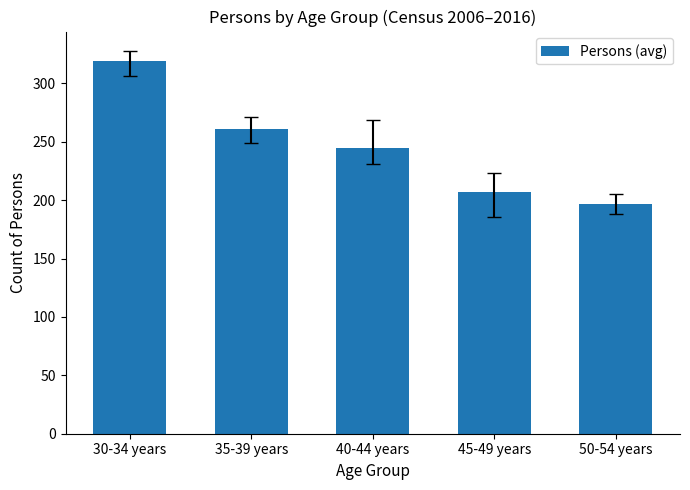

What is the maximum value shown in the chart?

319.0